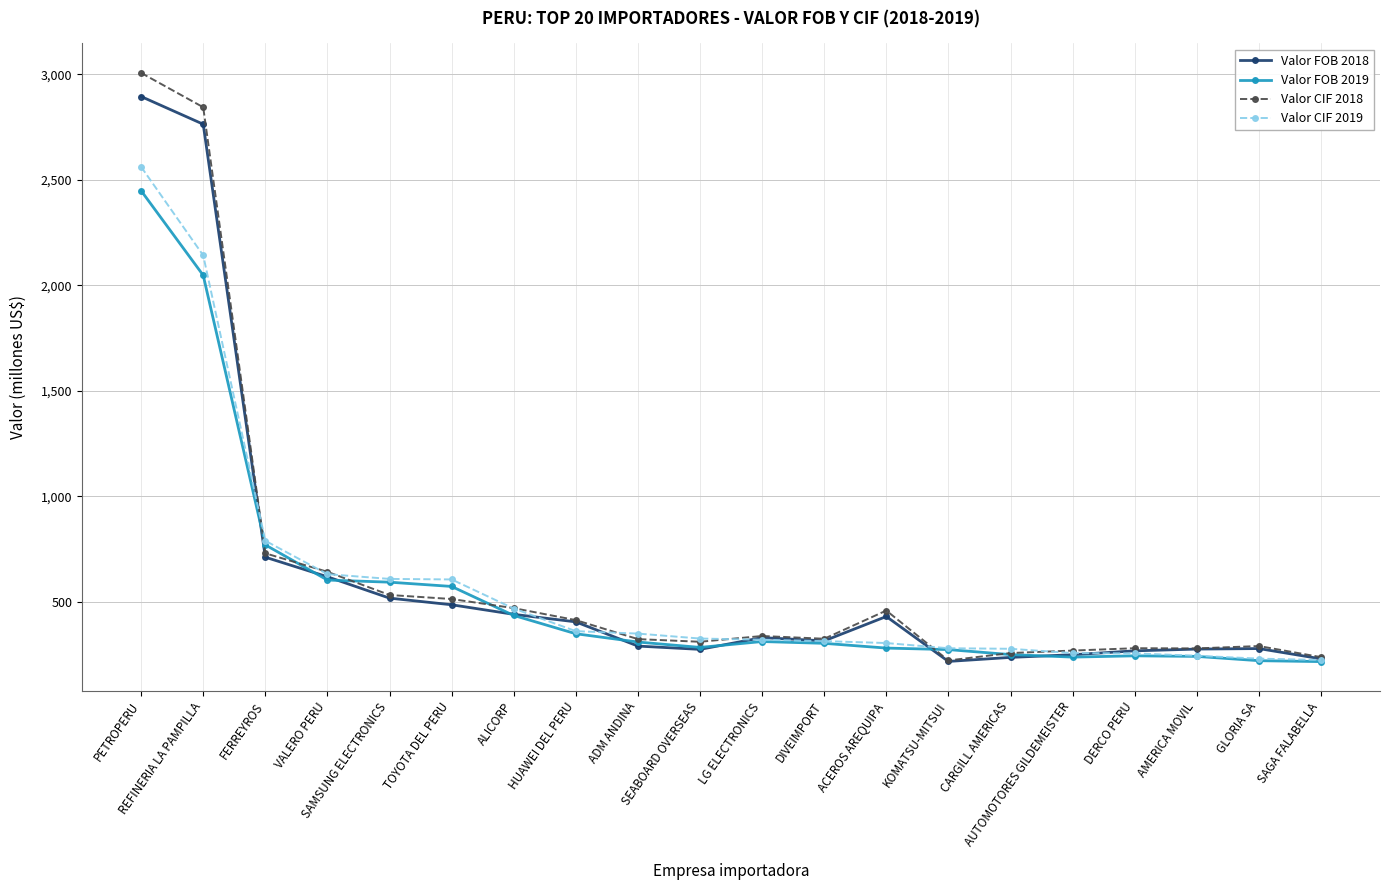

The Valor CIF 2019 series shows 1373.9 at FERREYROS. True or false?

False